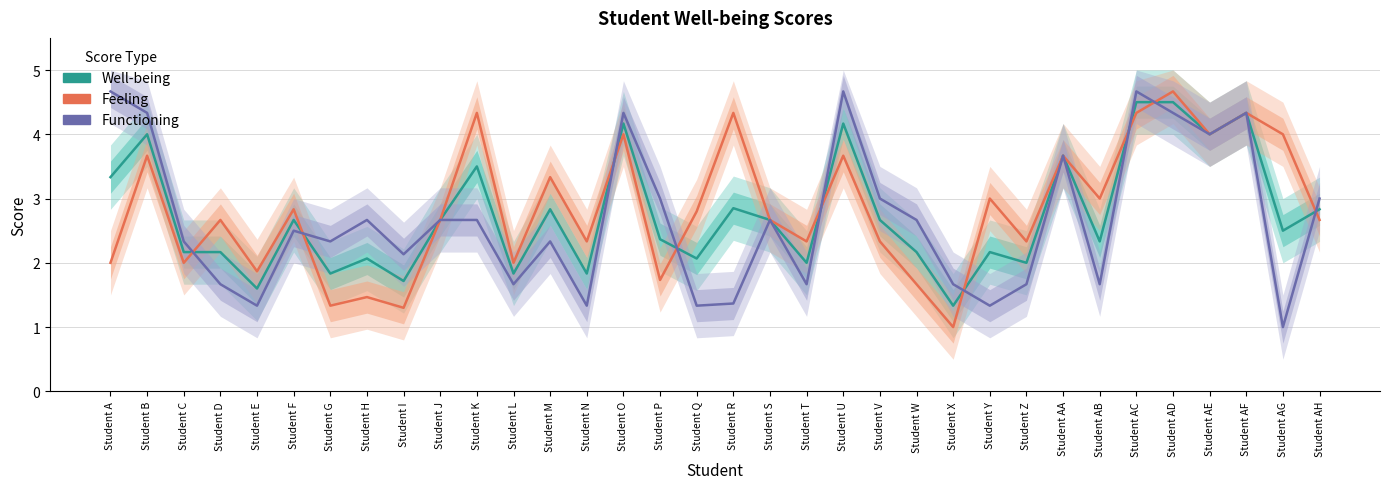

The Well-being series shows 2.2 at Student W. True or false?

True